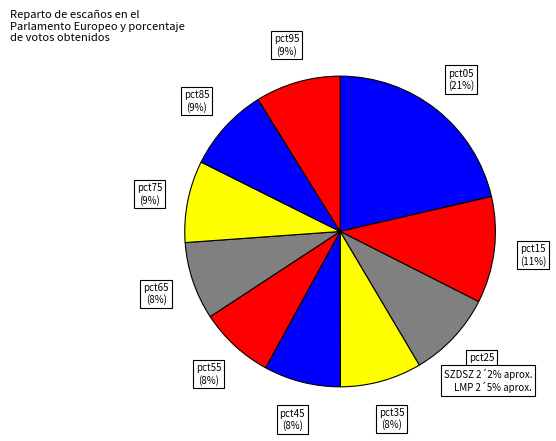

Combined, do pct75 and pct05 account for over 50%?

No